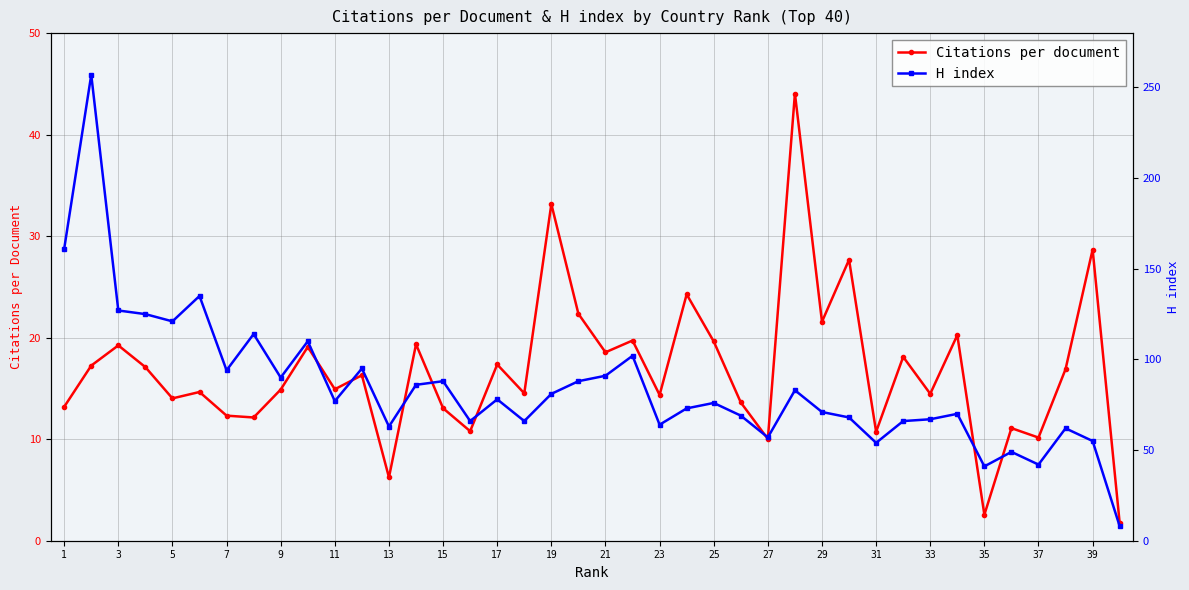

What is the minimum value for Citations per document?

1.7